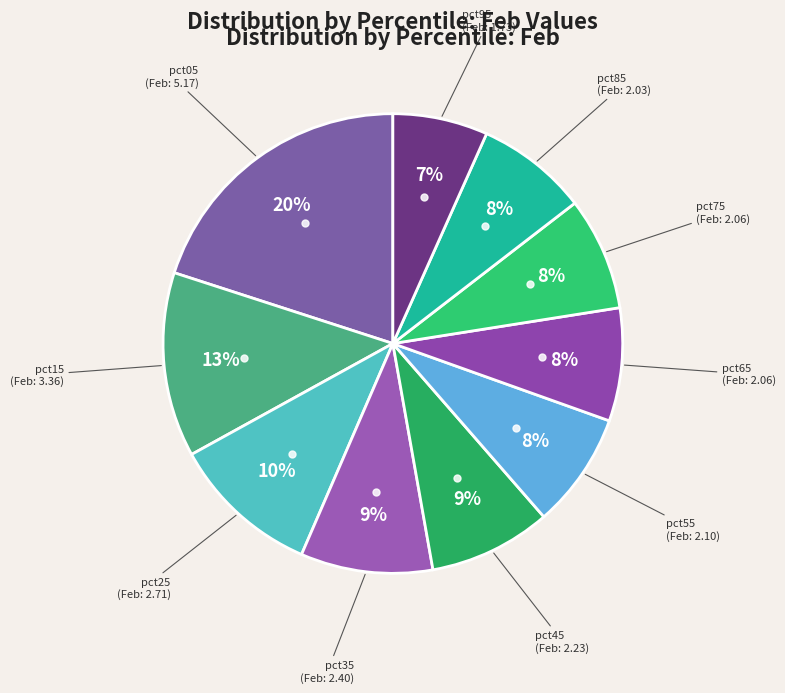

How many slices are in this pie chart?

10